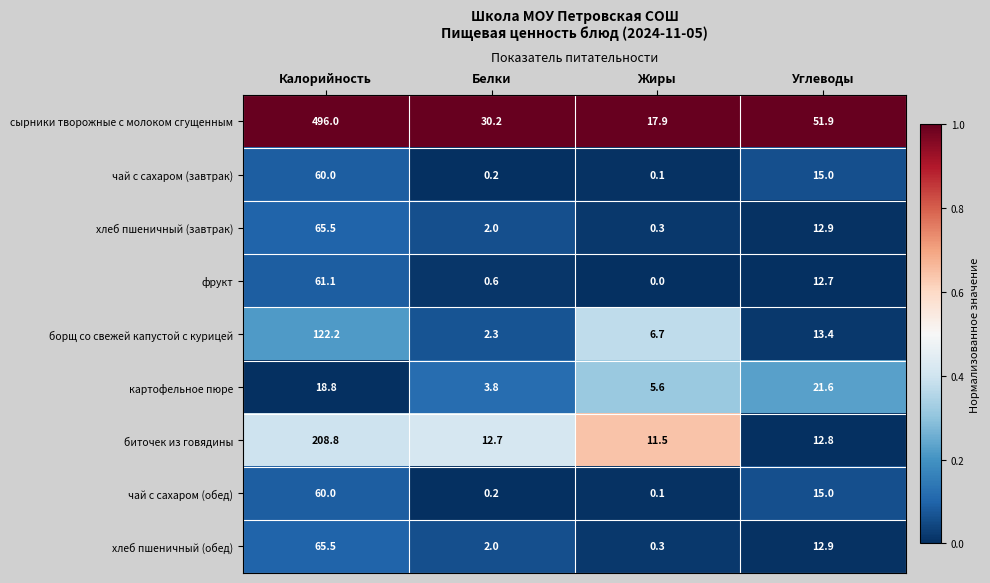

At how many categories does at least one series exceed 0?

4